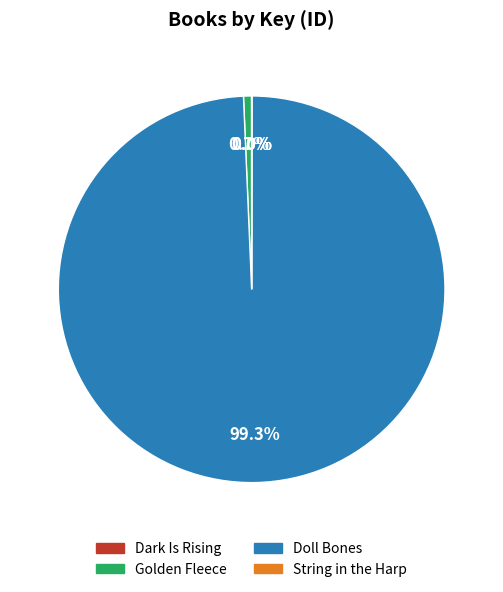

Is there a majority slice in this chart?

Yes